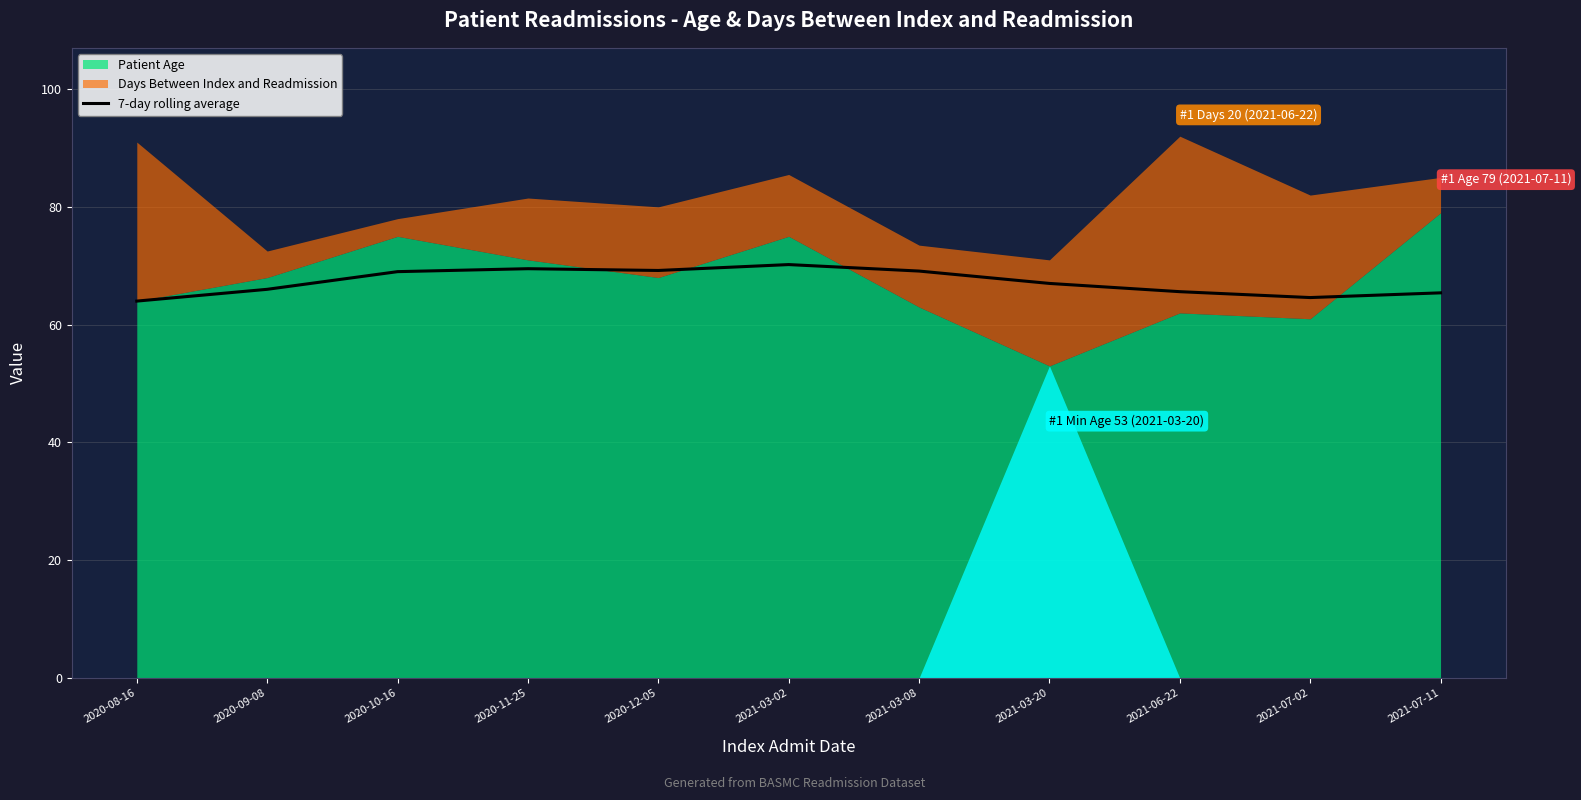

Where does the data first go above 67?

2020-10-16